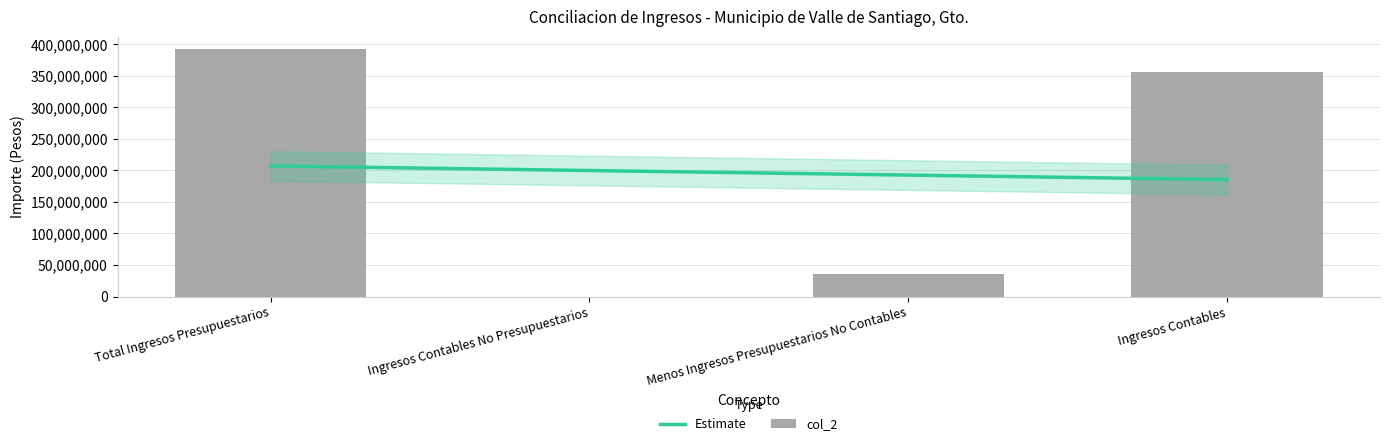

What is the difference between the values at Ingresos Contables No Presupuestarios and Ingresos Contables?

356111717.0